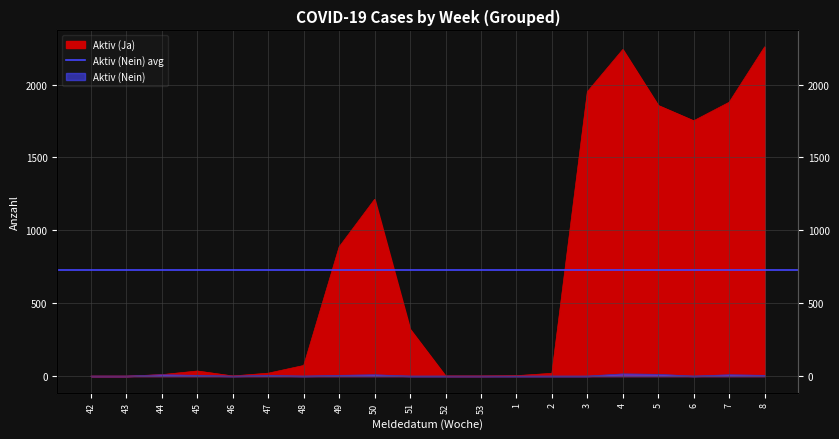

At which category does Aktiv (Ja) reach its first local peak?

45